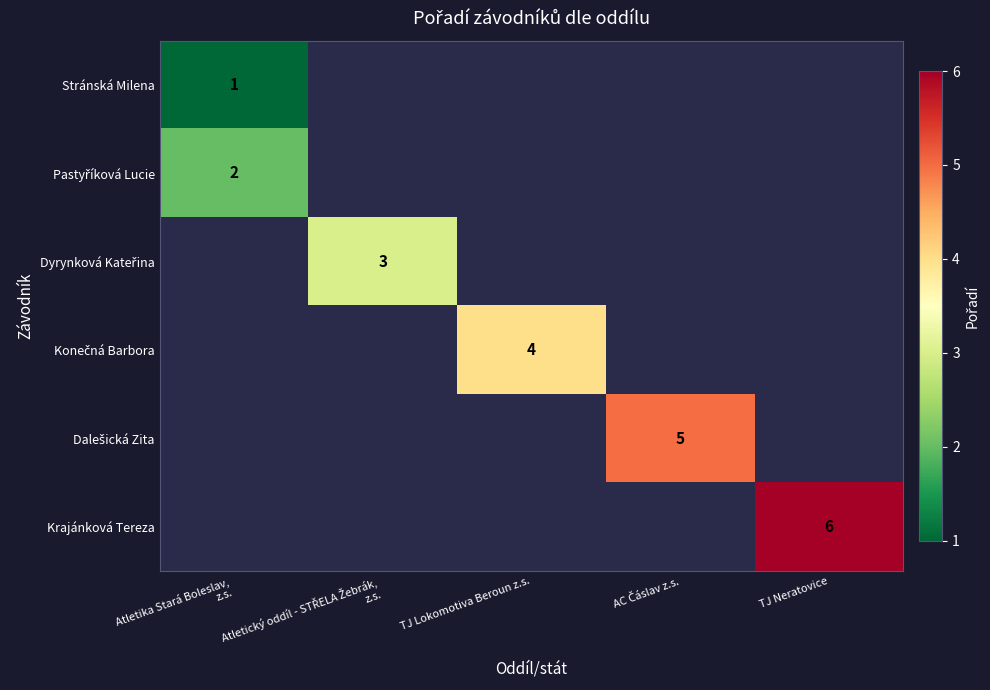

What is the maximum value shown in the chart?

6.0